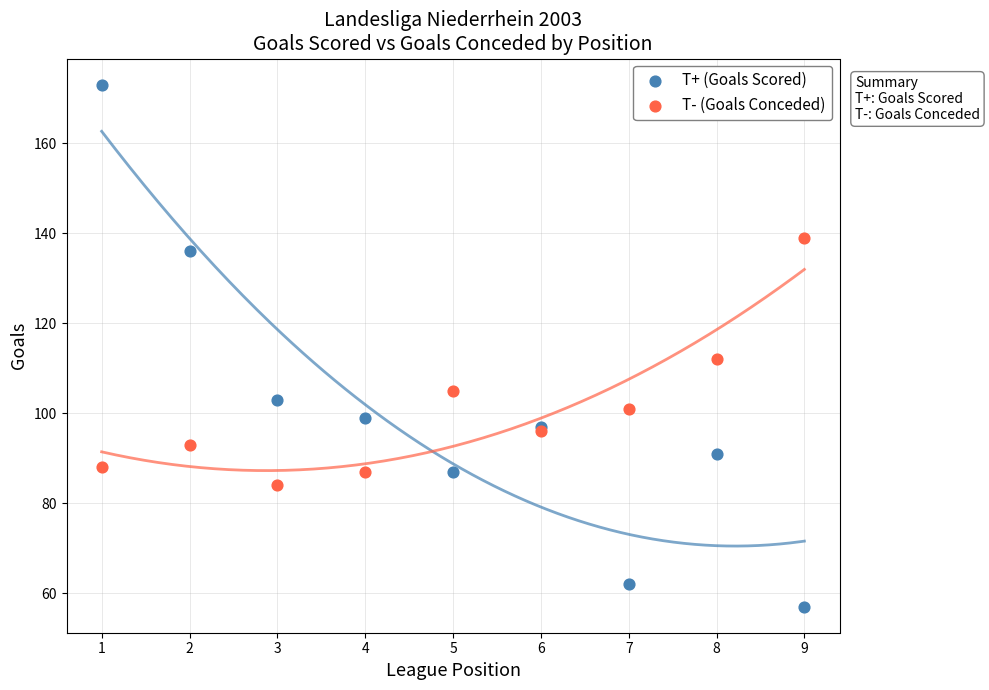

Which series reaches the maximum Y coordinate?

T+ (Goals Scored)